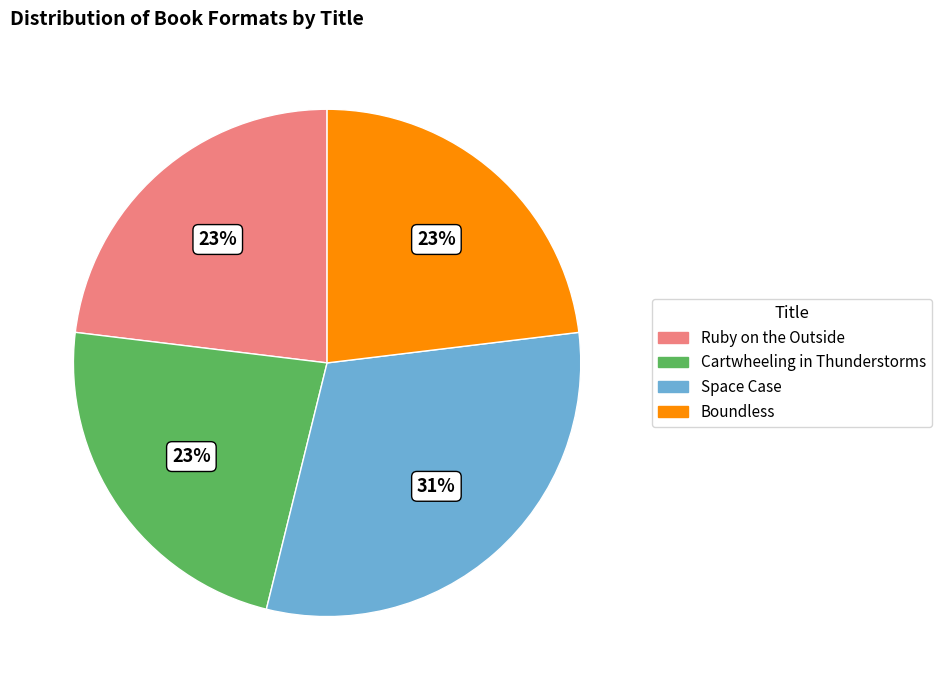

Between Boundless and Space Case, which is larger?

Space Case